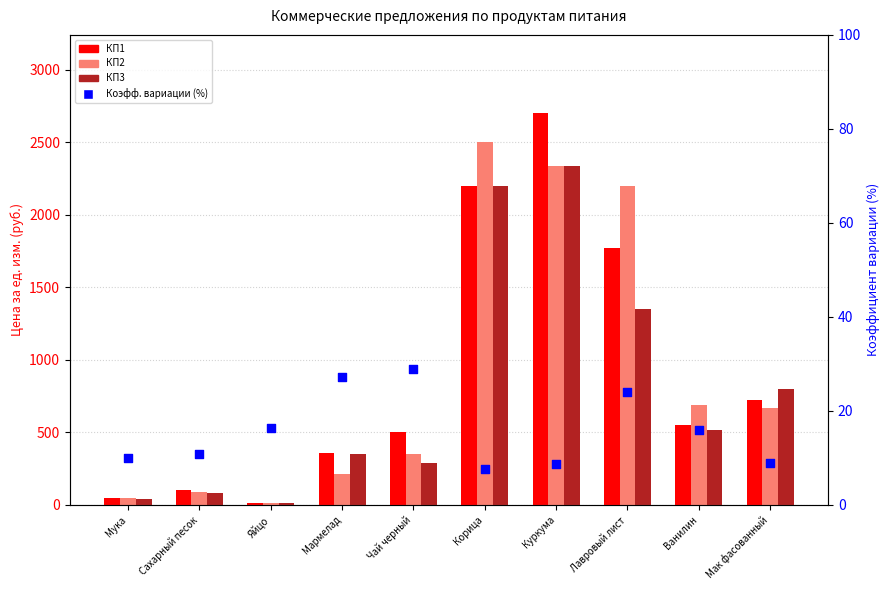

Which series has the largest total across all categories?

КП2